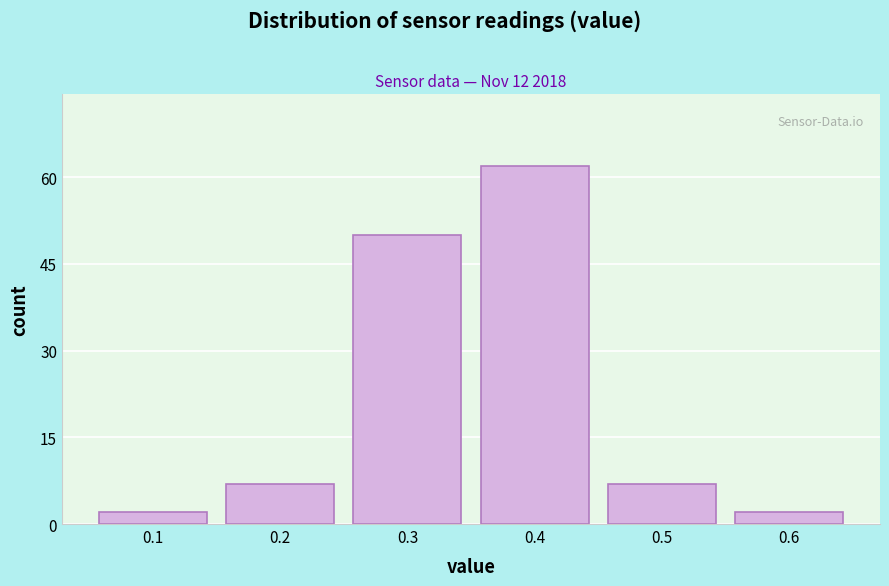

Reading right to left, transcribe all the data shown in this chart.

2	7	62	50	7	2